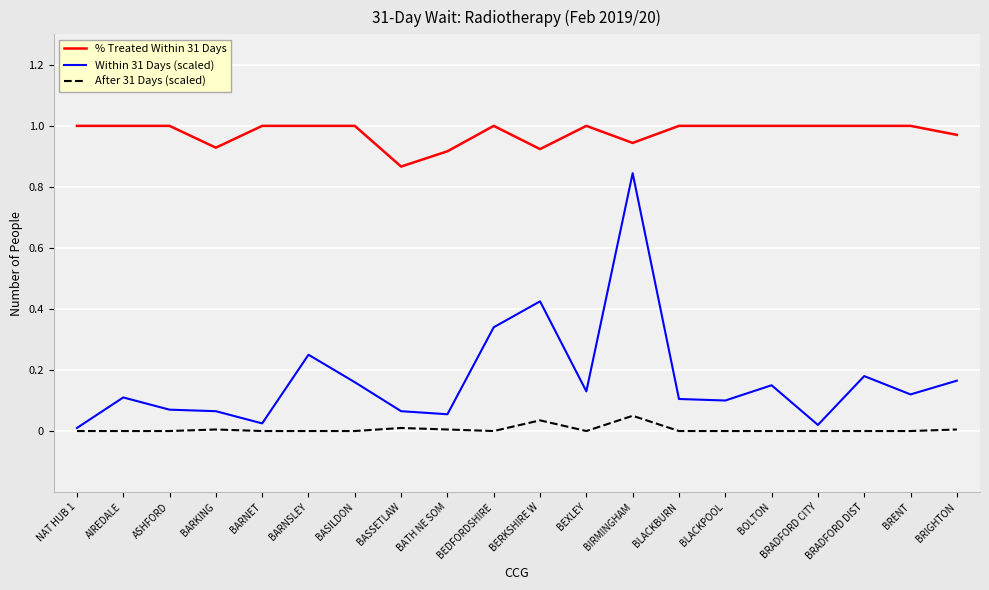

The value of % Treated Within 31 Days at BATH NE SOM is 0.5. True or false?

False